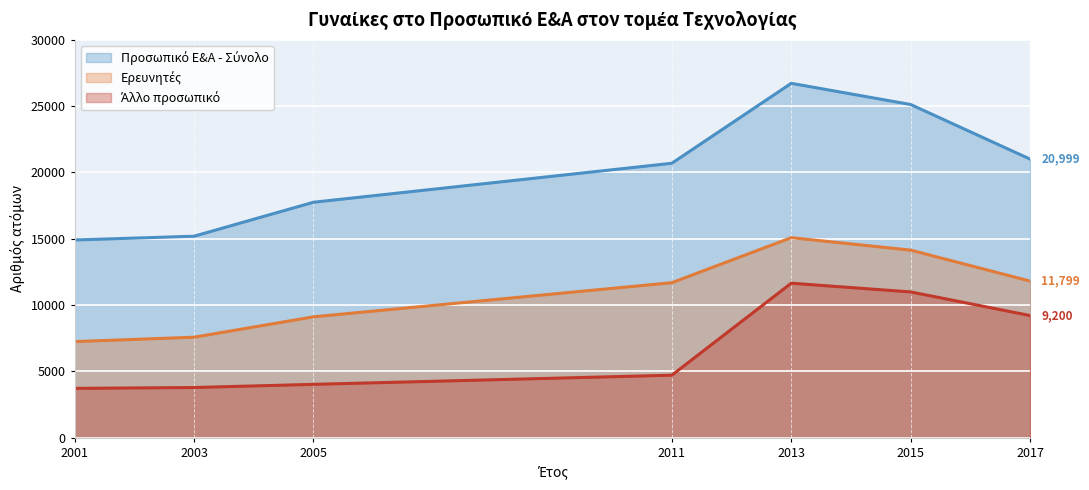

True or false: Ερευνητές has a value of 7567 at 2003.

True